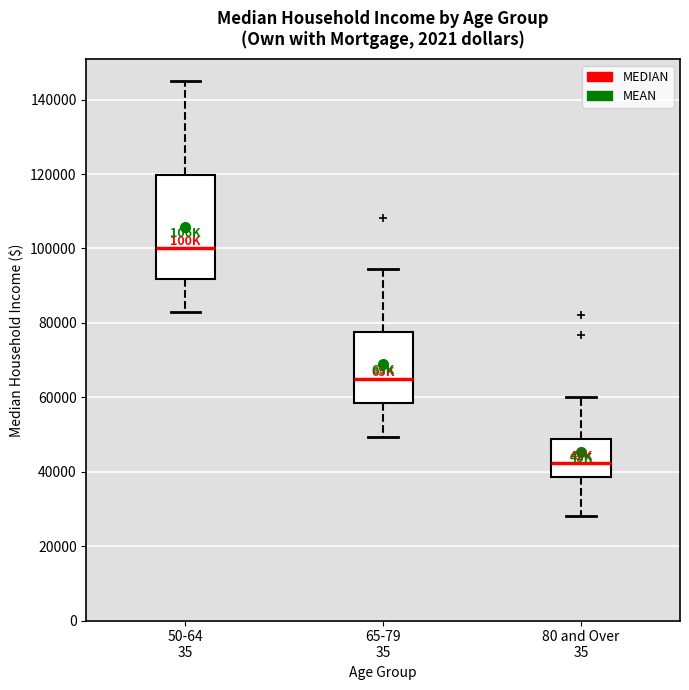

Reading left to right, read every box against the y-axis: the position of its median line, the range the box covers, and the ends of its whiskers. The values are not printed on the chart, so give them approximately, as read against the axis.

50-64 35: median 100000, box 92000 to 120000, whiskers 84000 to 146000
65-79 35: median 66000, box 58000 to 78000, whiskers 50000 to 94000
80 and Over 35: median 42000, box 38000 to 48000, whiskers 28000 to 60000